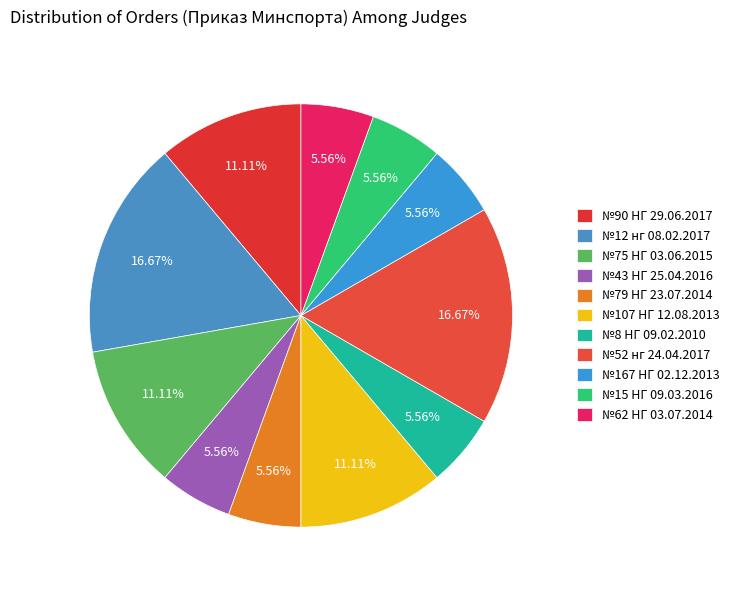

The №79 НГ 23.07.2014 slice represents 14% of the pie. True or false?

False